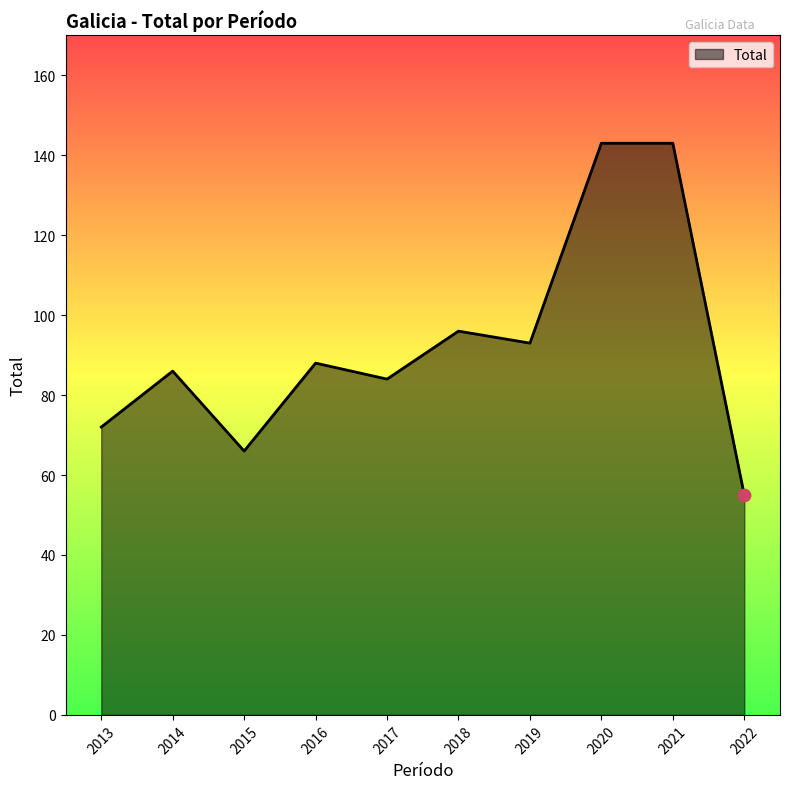

Which has a higher value, 2017 or 2022?

2017